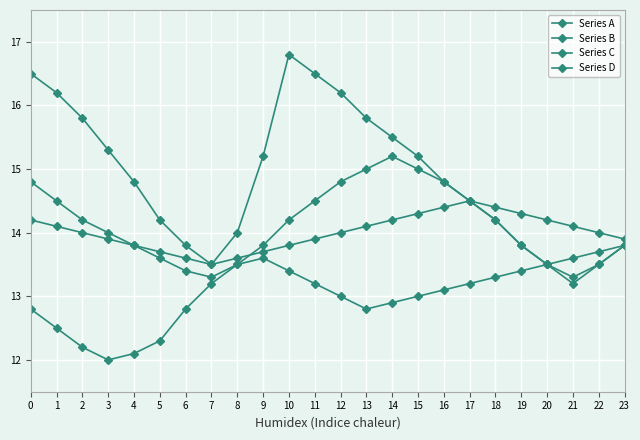

How many categories are shown in the chart?

24